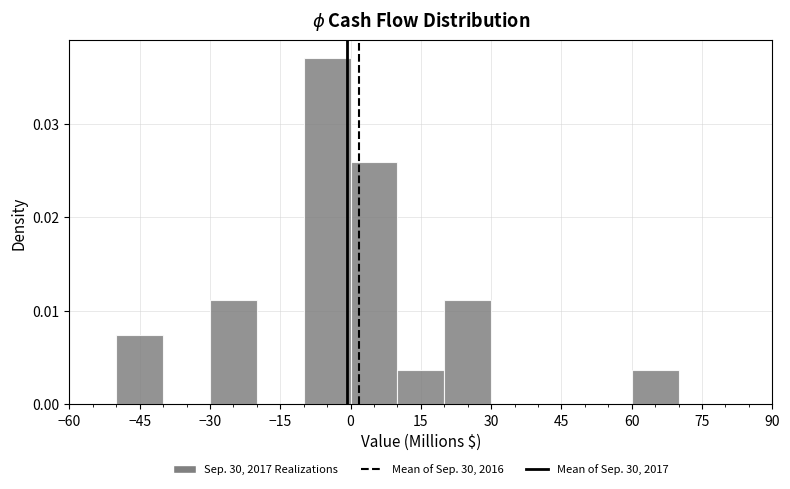

Reading left to right, list every bar in this chart as the range it spans on the x-axis followed by its height. The values are not printed on the chart, so give them approximately, as read against the axis.

-60 to -50: 0
-50 to -40: 0.007
-40 to -30: 0
-30 to -20: 0.011
-20 to -10: 0
-10 to 0: 0.037
0 to 10: 0.026
10 to 20: 0.004
20 to 30: 0.011
30 to 40: 0
40 to 50: 0
50 to 60: 0
60 to 70: 0.004
70 to 80: 0
80 to 90: 0